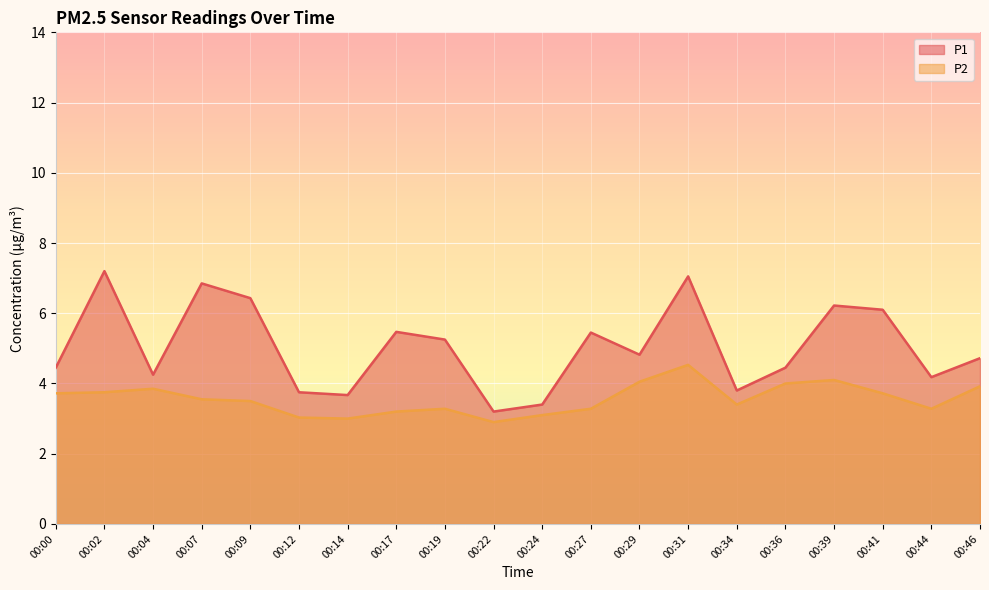

True or false: P1 and P2 intersect in this chart.

False